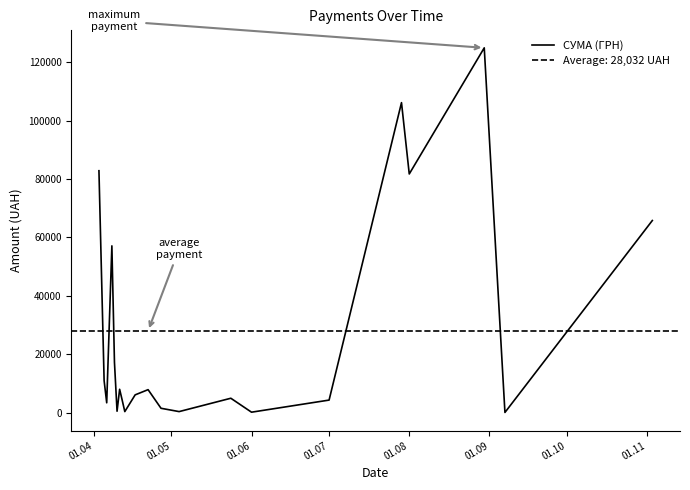

Count the number of data series in this chart.

1